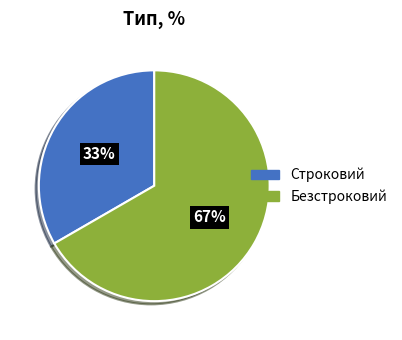

Rank the categories by value from lowest to highest.

Строковий, Безстроковий